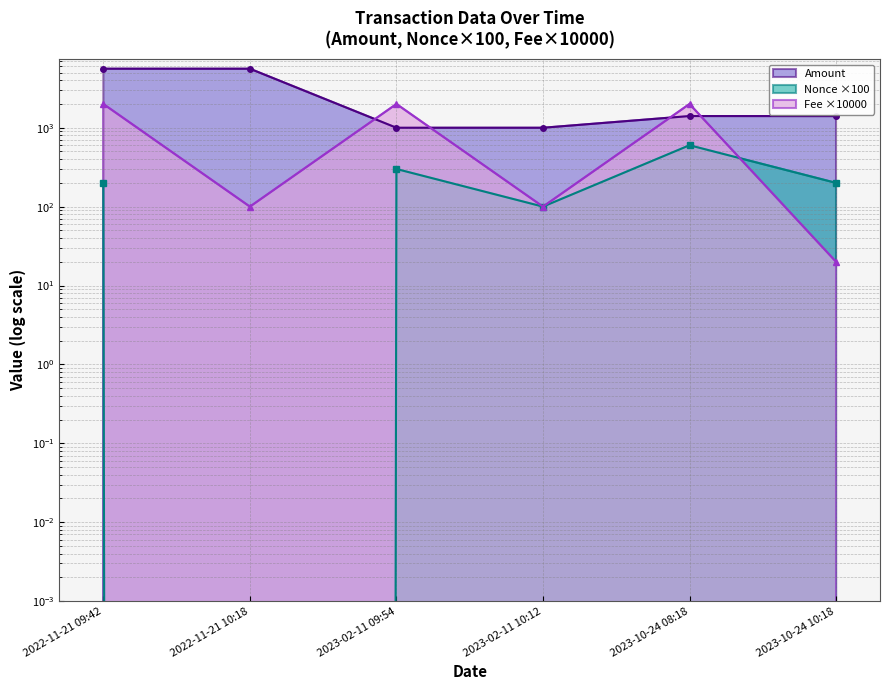

What is the greatest value displayed?

5601.9